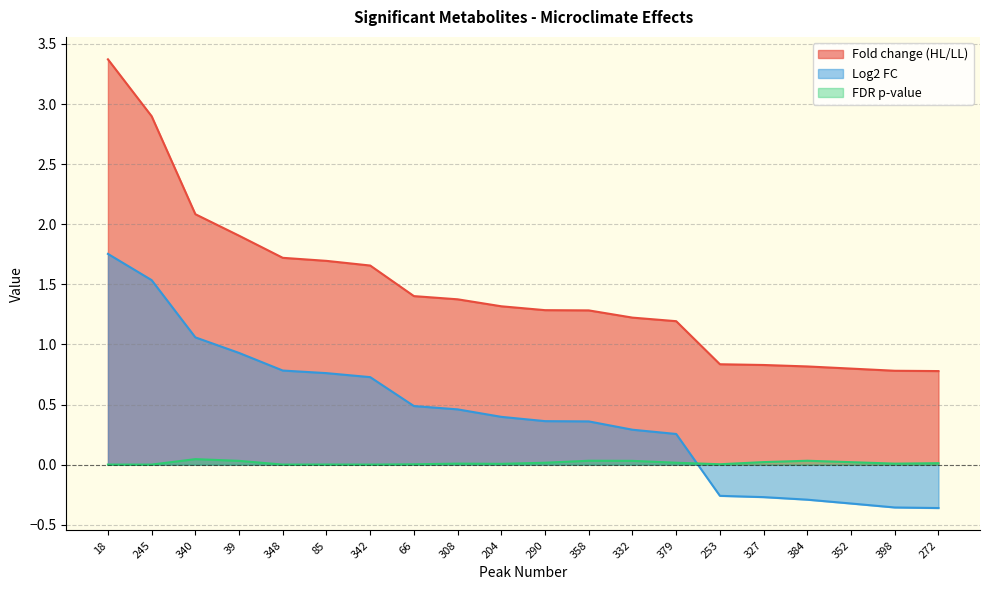

Is it true that FDR p-value equals 0.0 at 398?

False